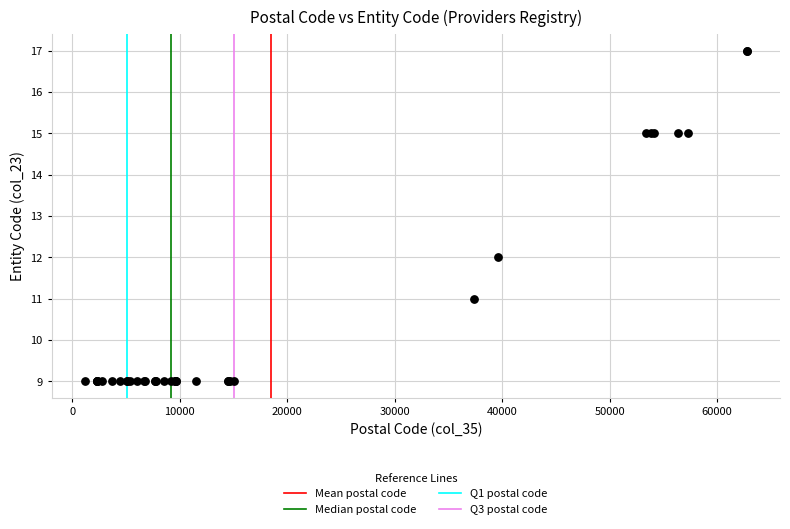

What Y value in the scatter plot is closest to 13?

12